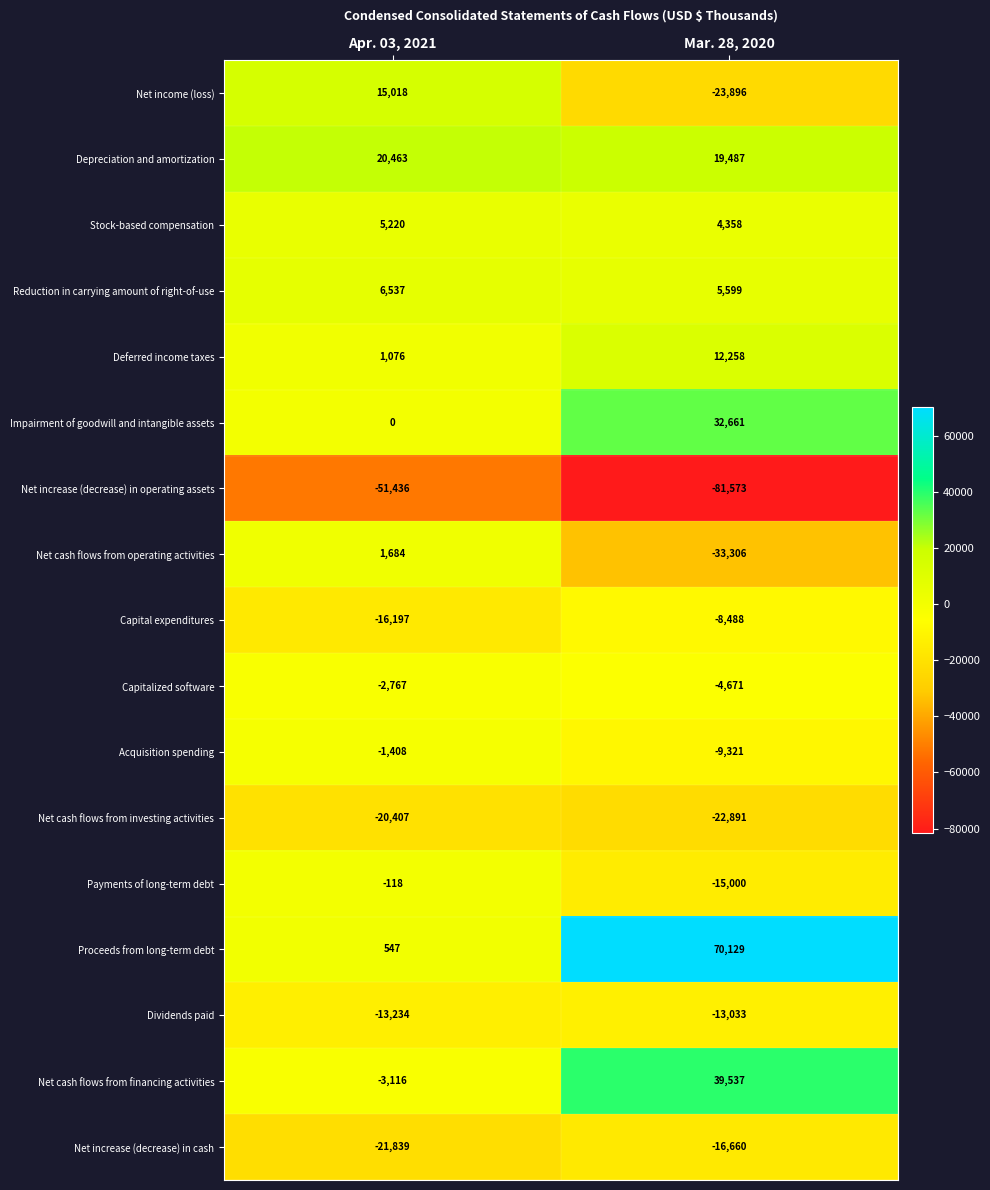

At which category does the chart reach its minimum across all series?

Mar. 28, 2020